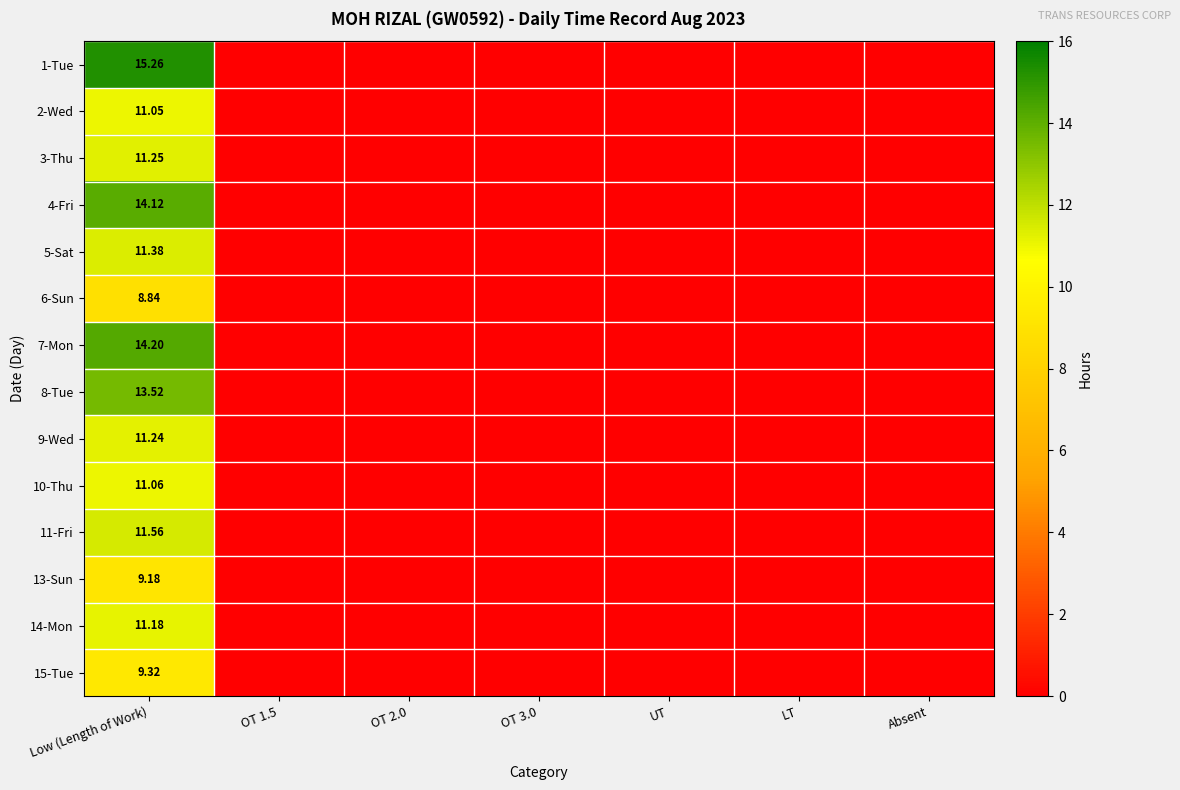

Is it true that 1-Tue equals 10.6 at OT 3.0?

False